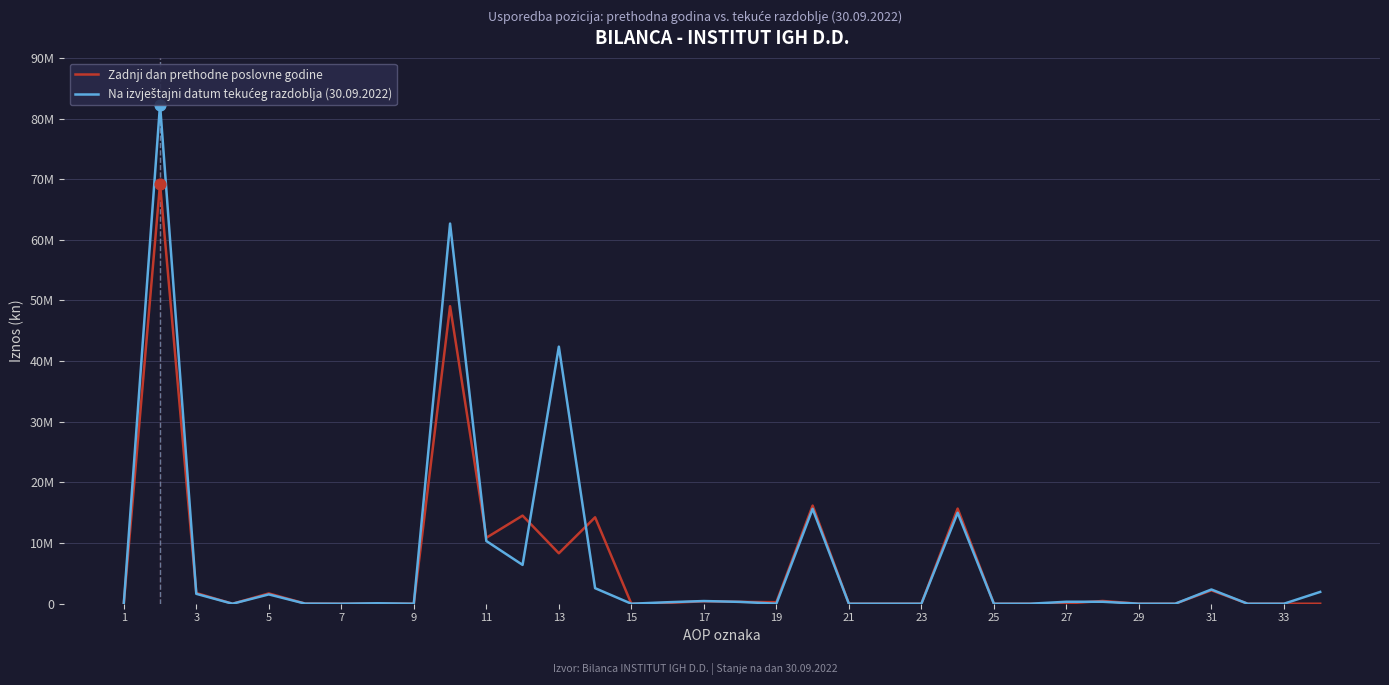

Which series contains the highest Y value?

Na izvještajni datum tekućeg razdoblja (30.09.2022)